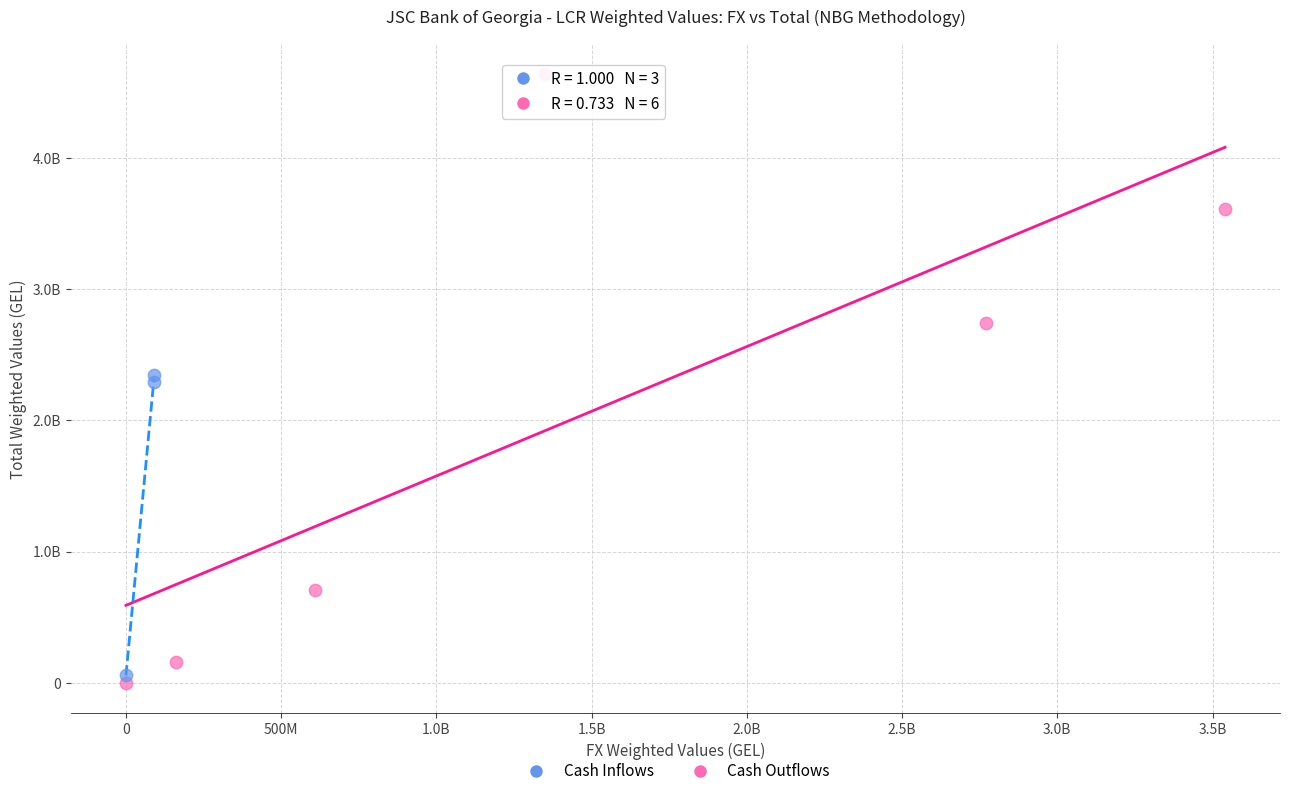

Which series contains the highest Y value?

Cash Outflows